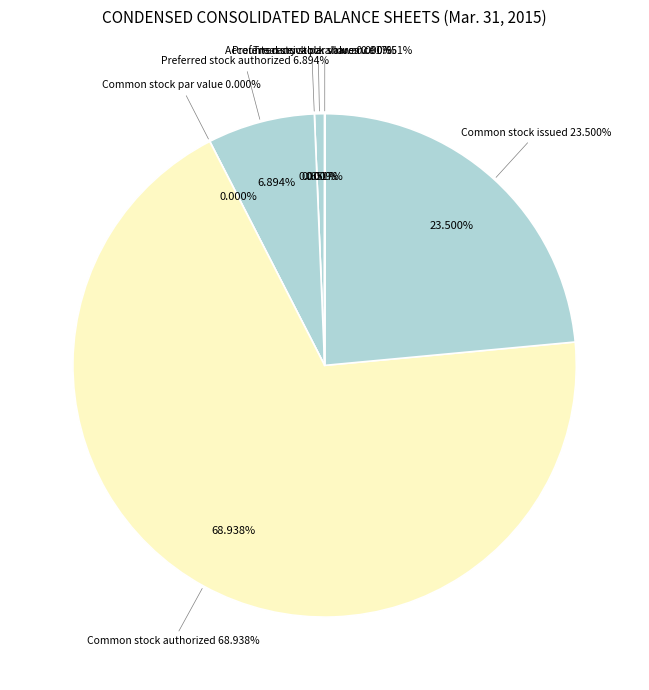

Rank the categories by value from highest to lowest.

Common stock authorized, Common stock issued, Preferred stock authorized, Accounts receivable allowance, Treasury stock shares, Preferred stock par value, Common stock par value, Preferred stock issued, Preferred stock outstanding